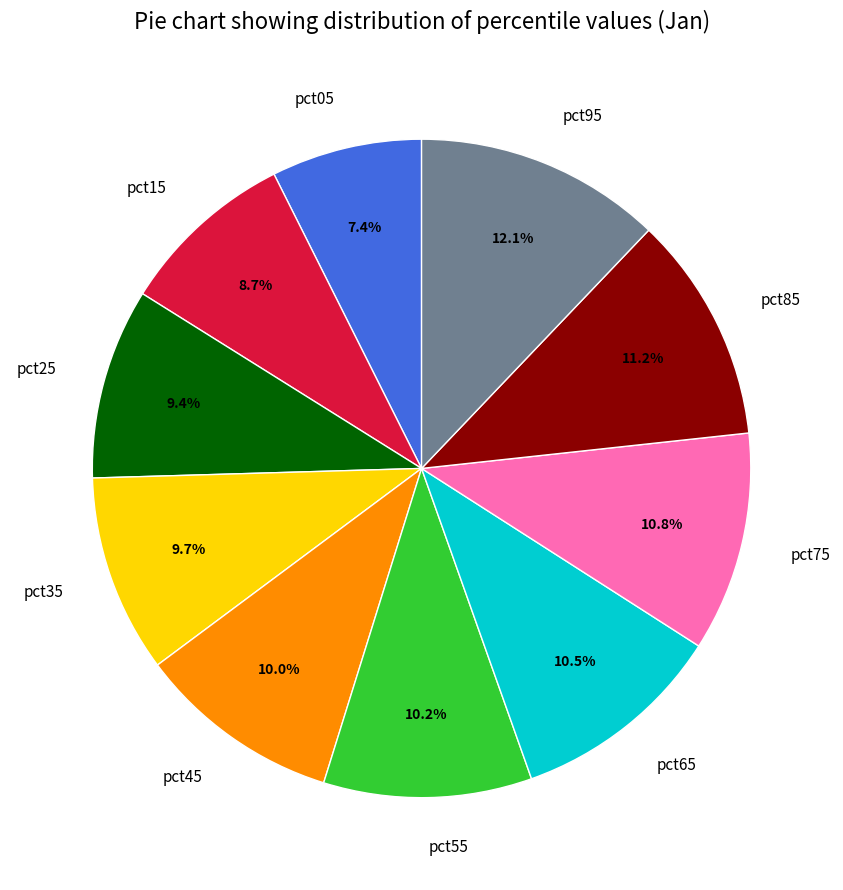

Does pct05 account for over 50% of the chart?

No